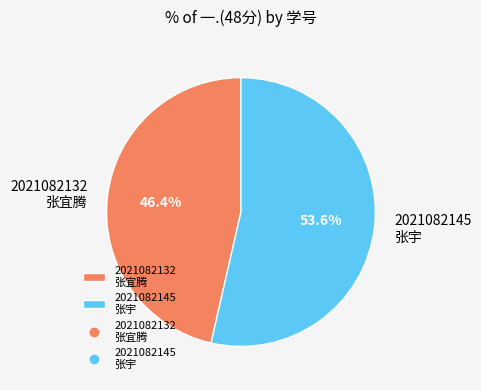

Does 2021082132 张宜腾 account for over 50% of the chart?

No